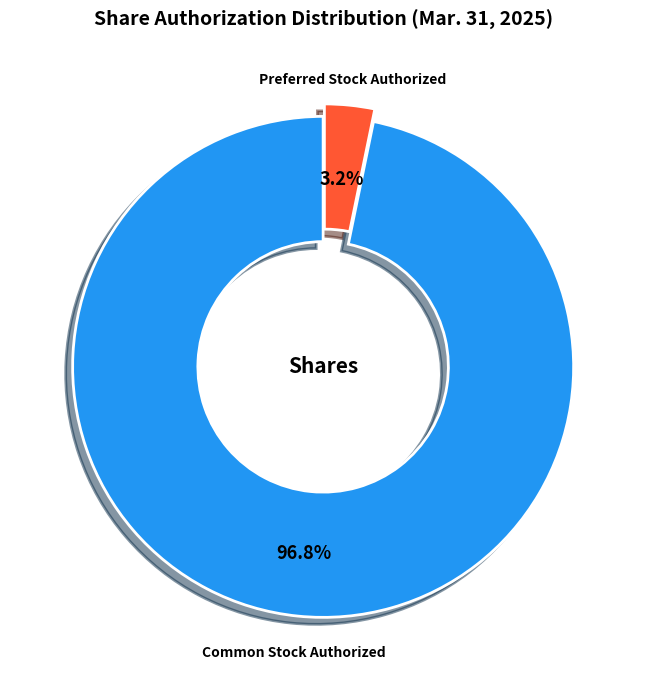

Which slice is the smallest?

Preferred Stock Authorized